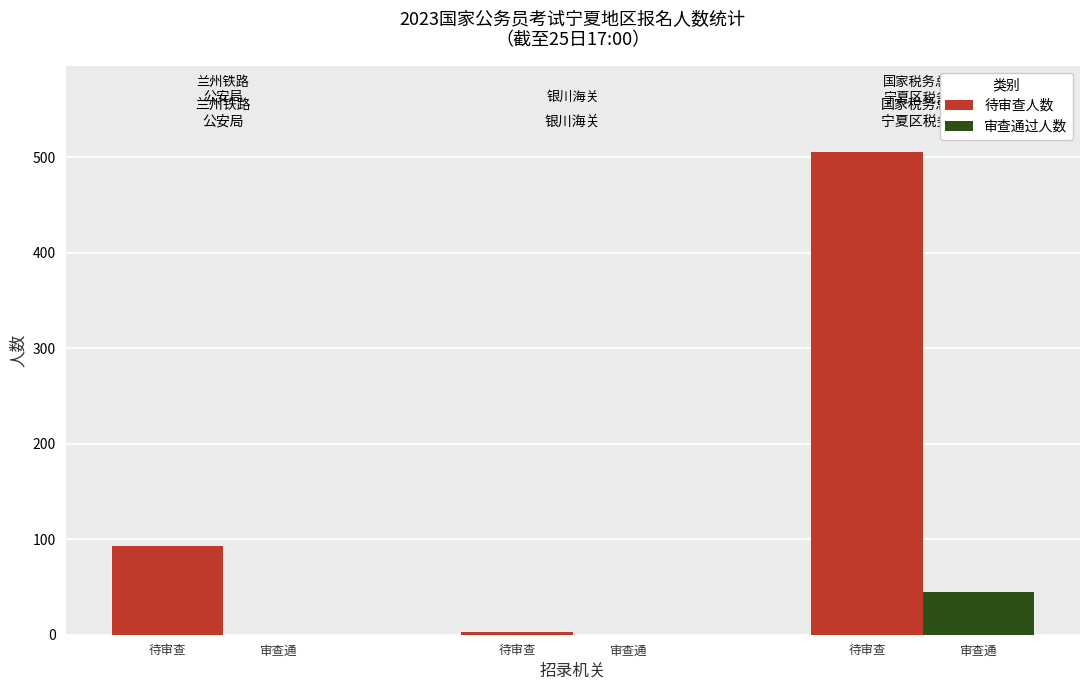

How many series are shown in this chart?

2